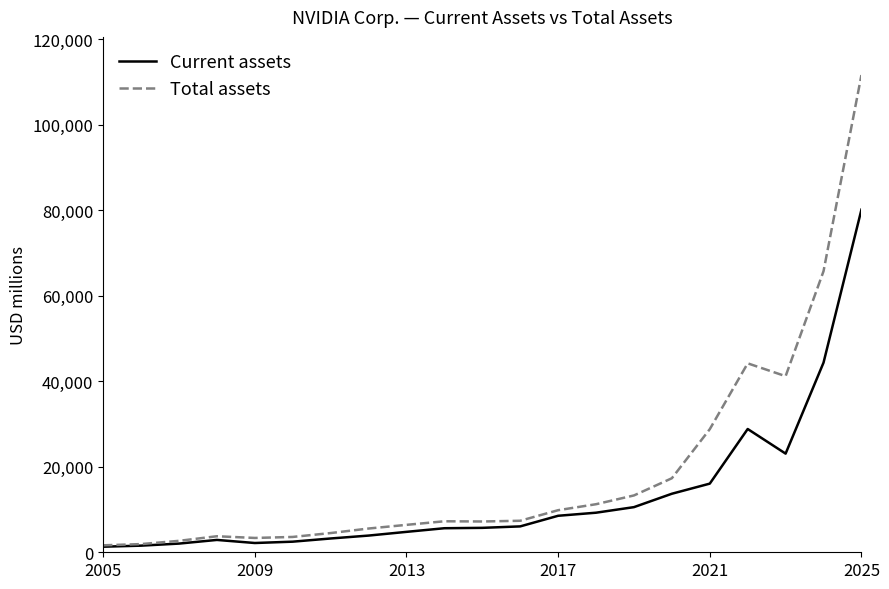

What is the maximum value for Total assets?

111601